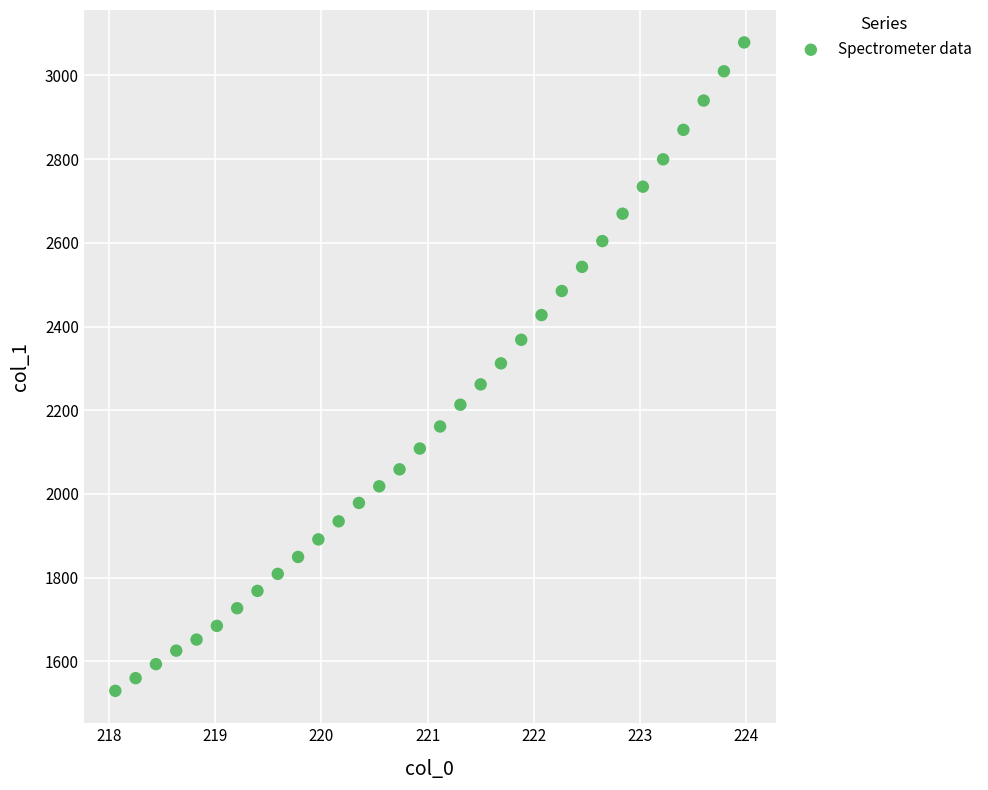

What is the range of Y values (max minus min)?

1549.0